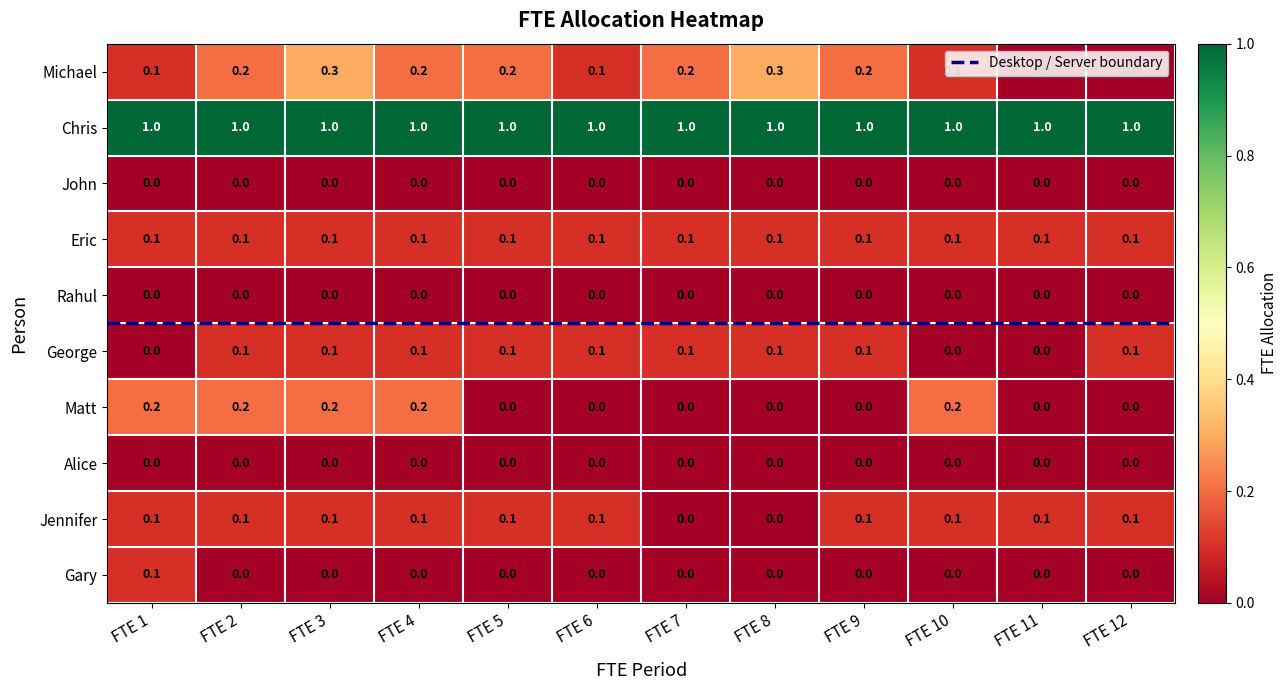

Count the Michael values in the range 0 to 1.

12